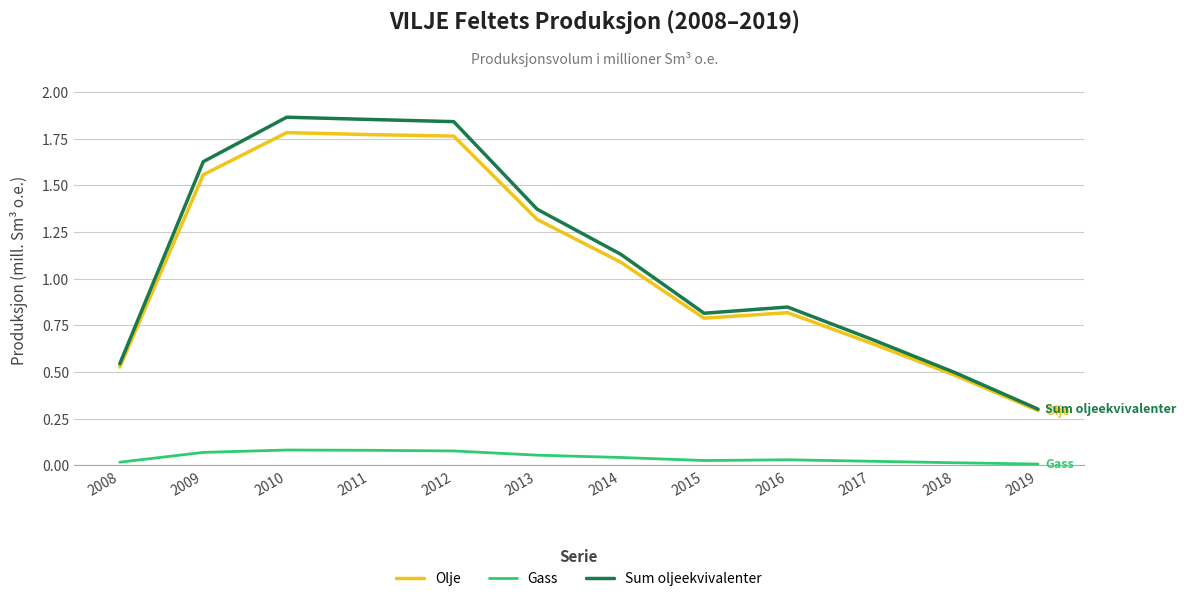

Is it true that Gass equals 0.0 at 2018?

True